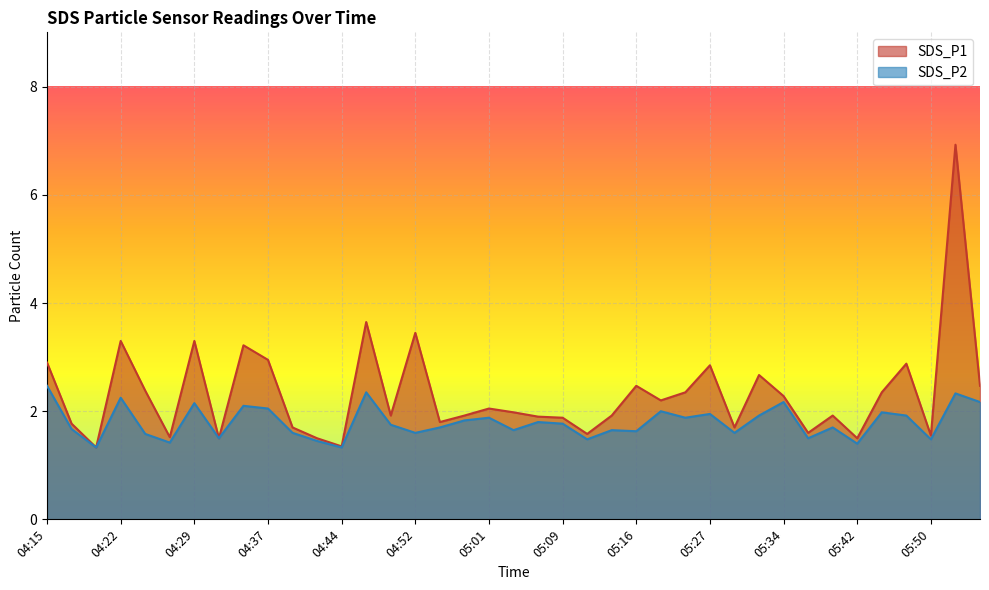

Is the value of SDS_P1 at 05:11 greater than the value of SDS_P2 at 05:52?

No